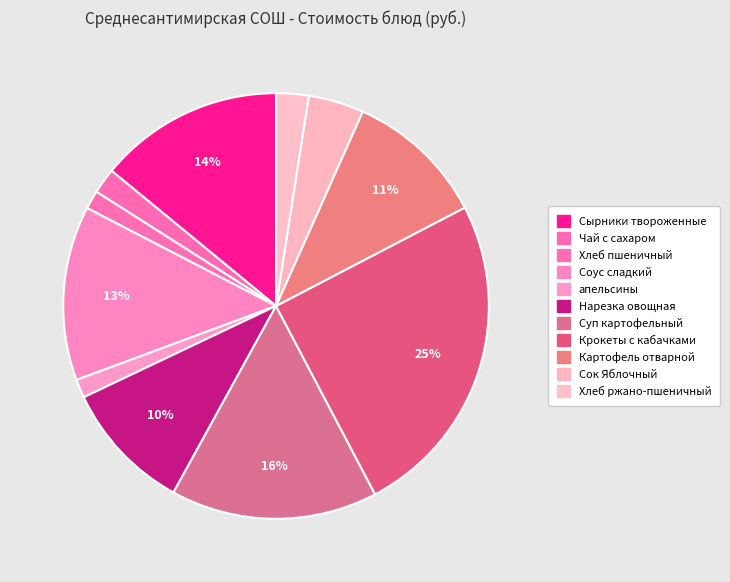

To the nearest percent, what is the average slice percentage?

9%